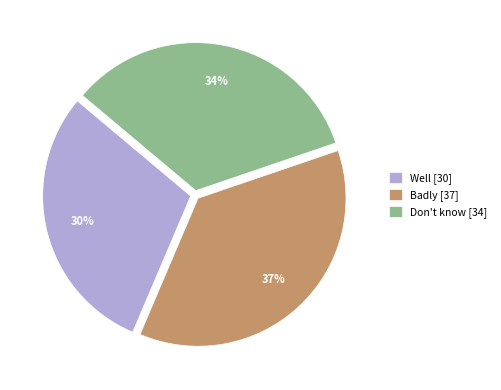

Is there a majority slice in this chart?

No